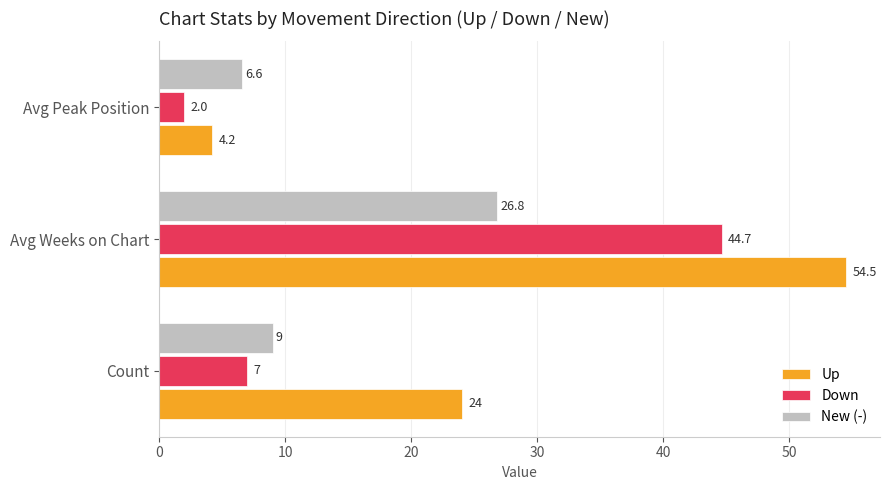

What is the difference between the highest and lowest values at Avg Weeks on Chart?

27.7